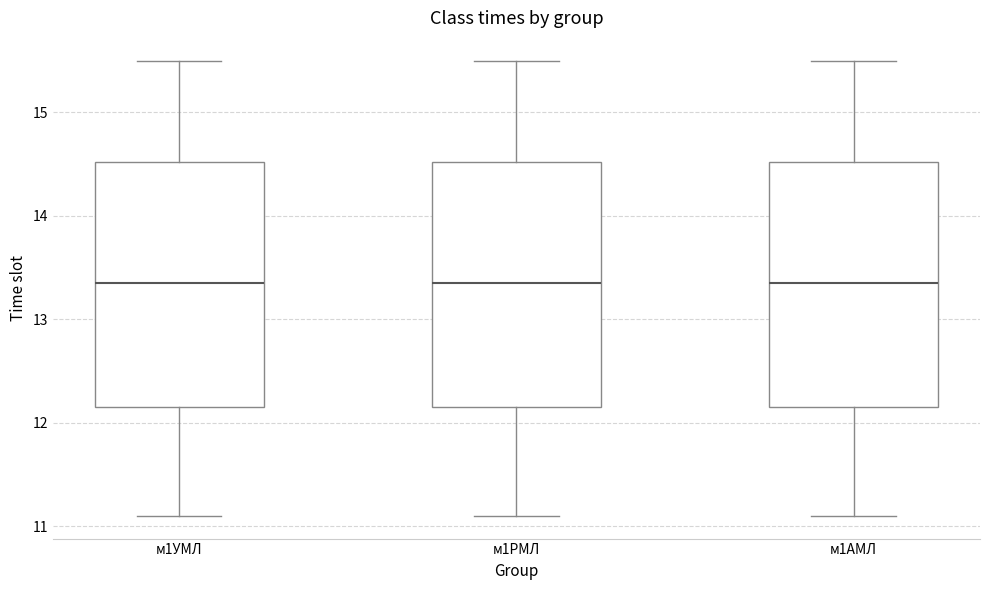

Where does the upper whisker of the box for м1АМЛ end on the y-axis? The values are not printed on the chart, so give them approximately, as read against the axis.

15.5